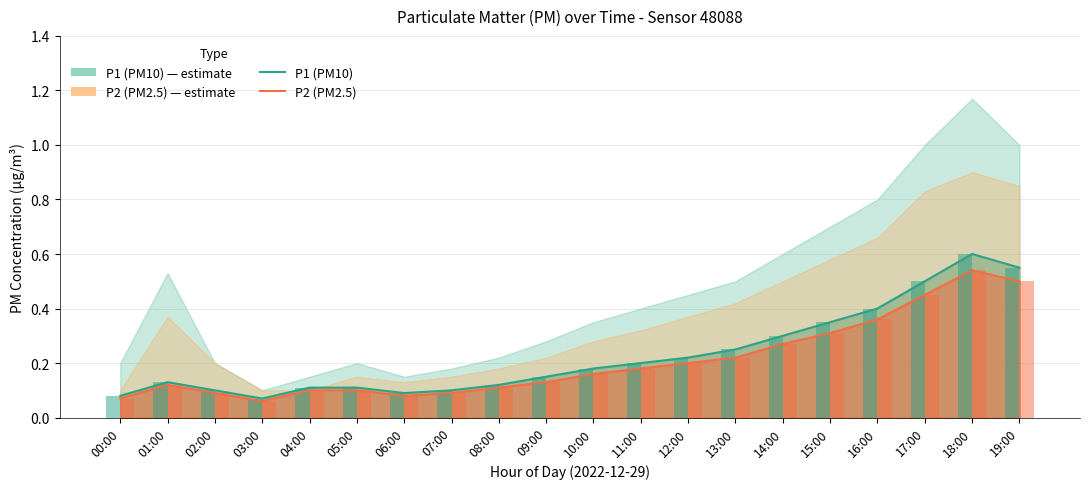

What is the label of the 10th bar from the left?

09:00